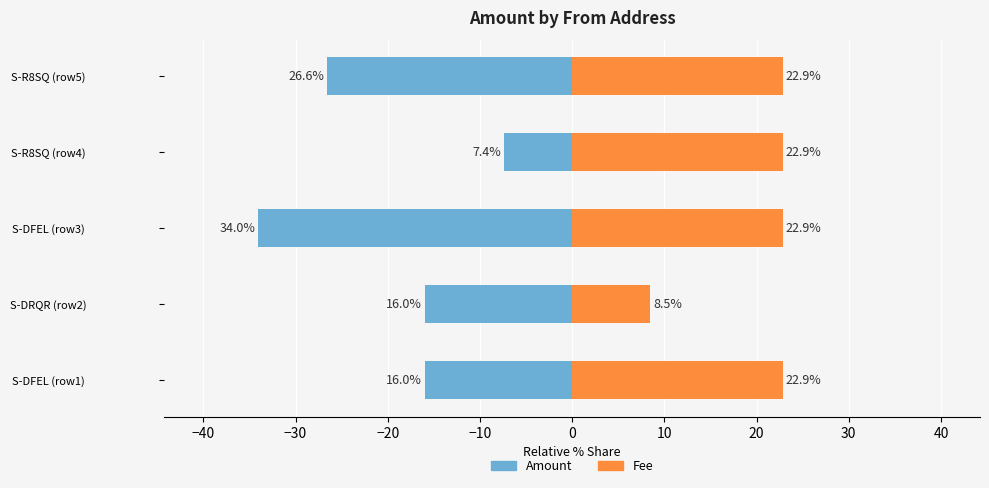

What is the spread (max minus min) of values at S-DFEL (row3)?

56.9